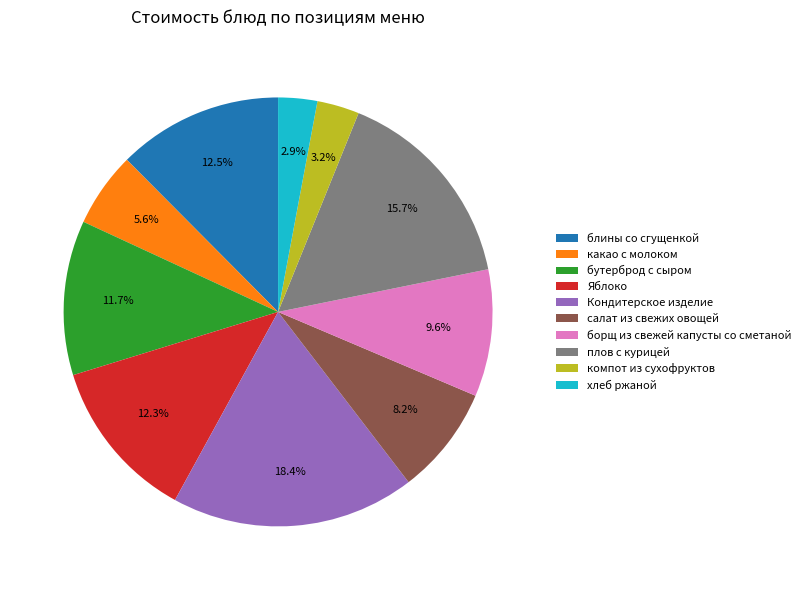

To the nearest percent, what portion does салат из свежих овощей represent?

8%